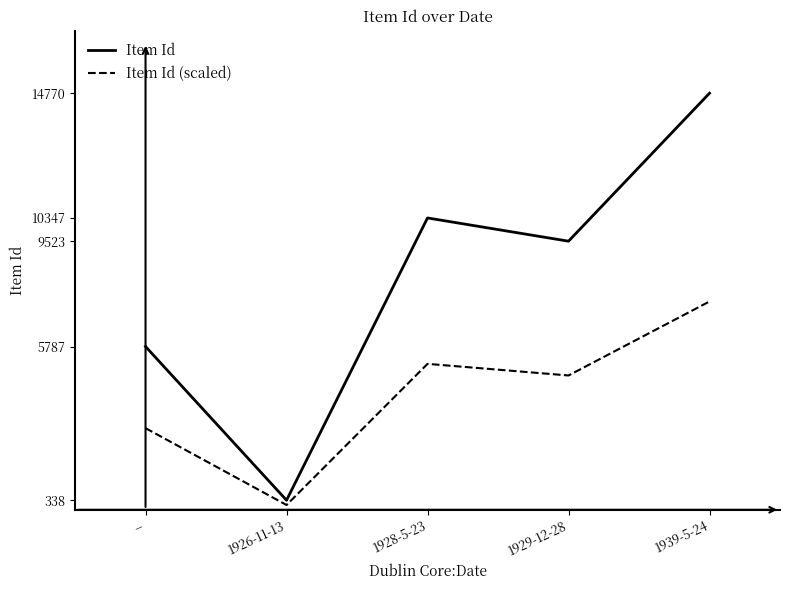

True or false: Item Id and Item Id (scaled) intersect in this chart.

False